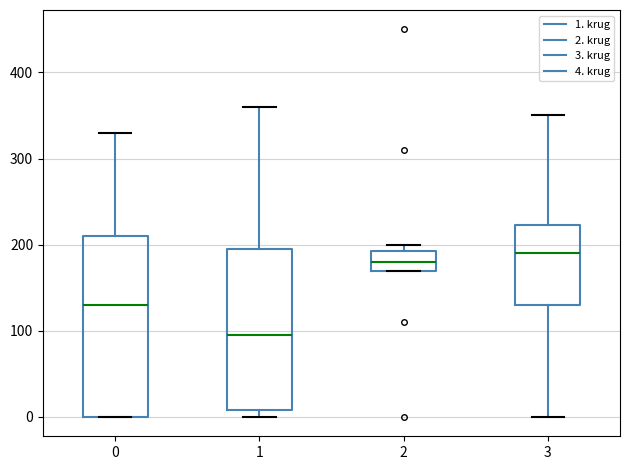

Reading left to right, read every box against the y-axis: the position of its median line, the range the box covers, and the ends of its whiskers. The values are not printed on the chart, so give them approximately, as read against the axis.

0: median 130, box 0 to 210, whiskers 0 to 330
1: median 100, box 10 to 200, whiskers 0 to 360
2: median 180, box 170 to 190, whiskers 170 to 200
3: median 190, box 130 to 220, whiskers 0 to 350